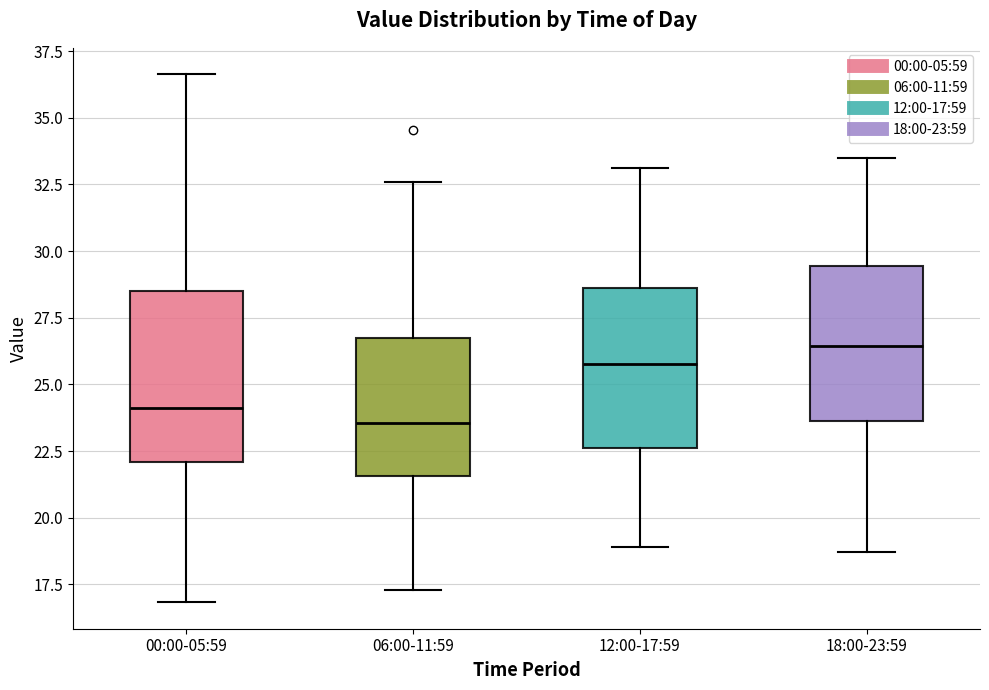

Which box's median line is the lowest?

06:00-11:59